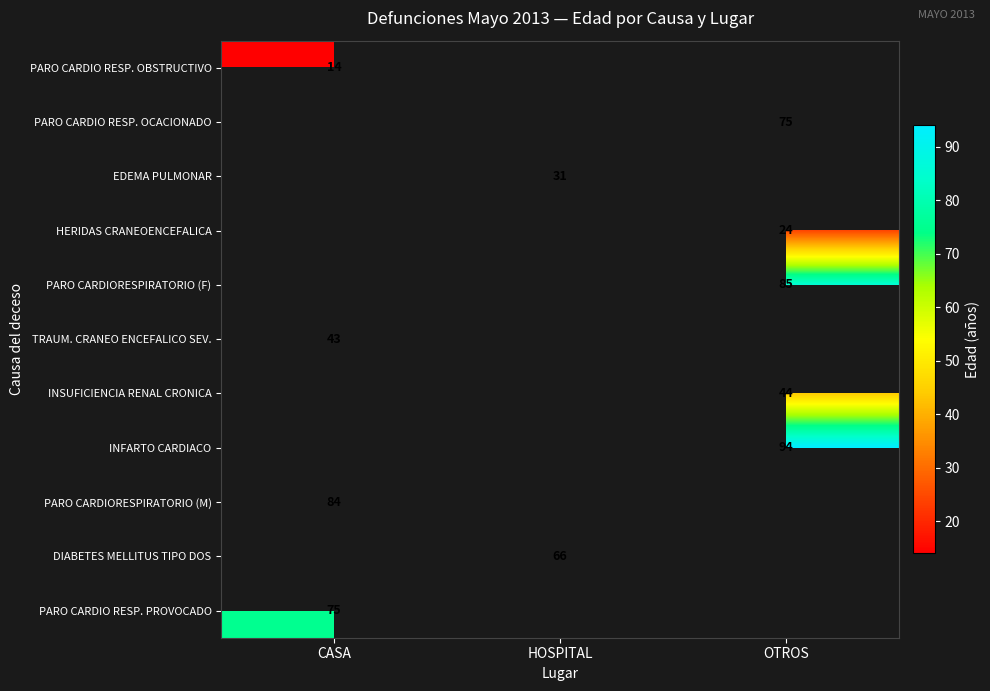

Is it true that PARO CARDIORESPIRATORIO (M) equals 129.5 at CASA?

False